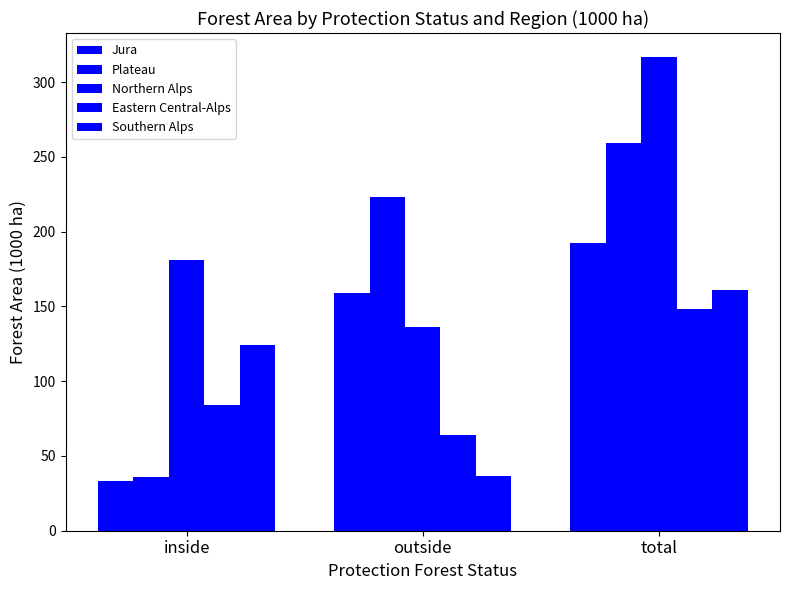

At how many categories does at least one series exceed 55?

3